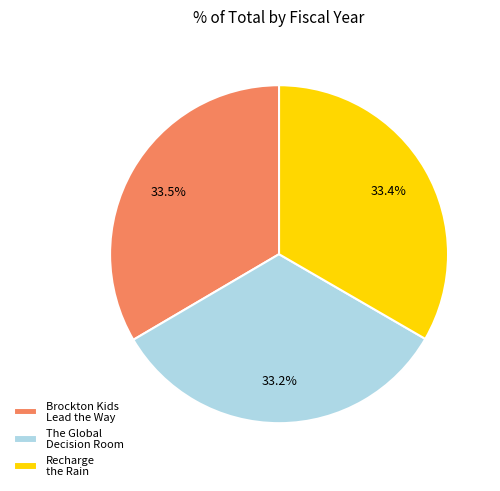

Is Brockton Kids Lead the Way the majority of the pie?

No